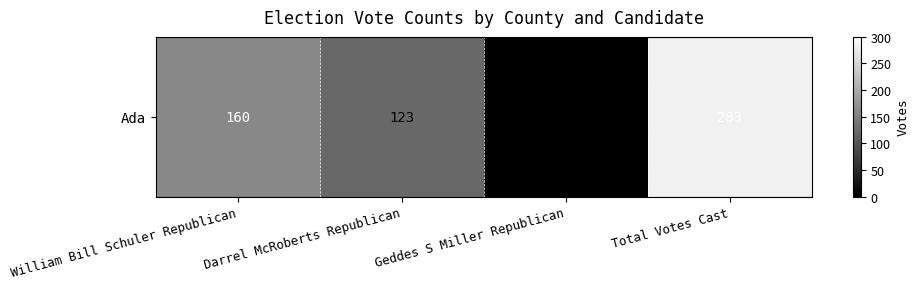

How many data points does each series have?

4